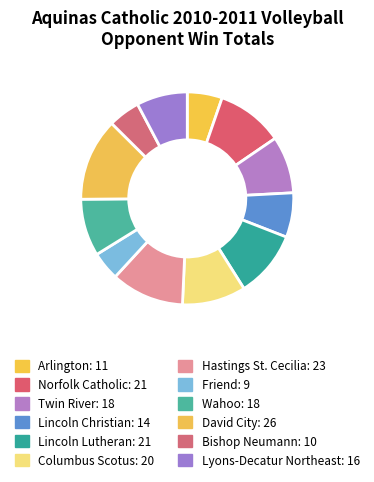

Does David City represent more than half of the total?

No